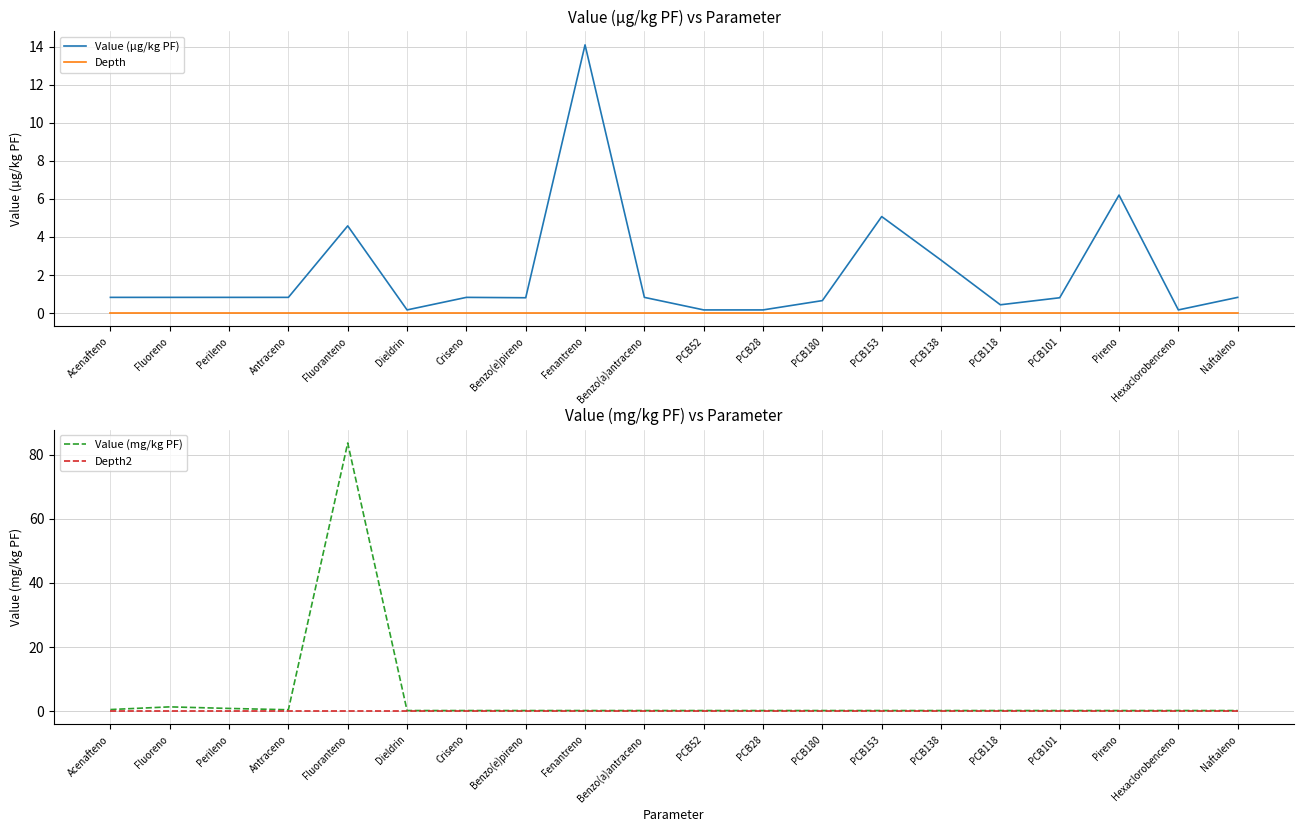

Reading right to left, list all the values displayed in this chart.

Value (µg/kg PF): 0.8	0.2	6.2	0.8	0.4	2.8	5.1	0.7	0.2	0.2	0.8	14.1	0.8	0.8	0.2	4.6	0.8	0.8	0.8	0.8
Depth: 0.0	0.0	0.0	0.0	0.0	0.0	0.0	0.0	0.0	0.0	0.0	0.0	0.0	0.0	0.0	0.0	0.0	0.0	0.0	0.0
Value (mg/kg PF): 0.2	0.2	0.2	0.2	0.2	0.2	0.2	0.2	0.2	0.2	0.2	0.2	0.2	0.2	0.2	83.6	0.4	0.8	1.3	0.5
Depth2: 0.0	0.0	0.0	0.0	0.0	0.0	0.0	0.0	0.0	0.0	0.0	0.0	0.0	0.0	0.0	0.0	0.0	0.0	0.0	0.0